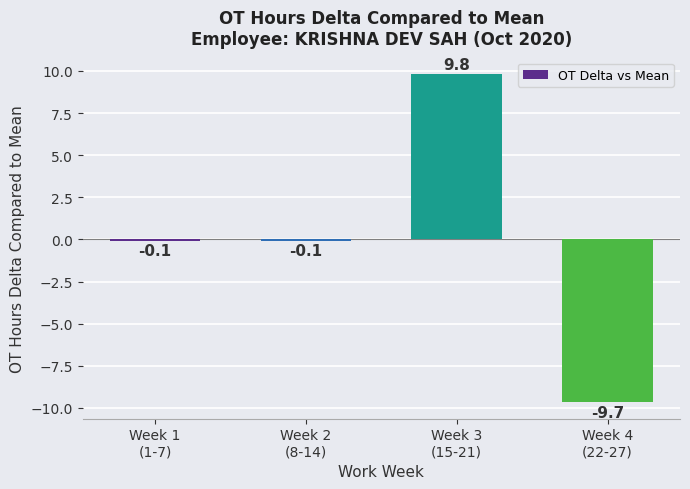

How many bars are there in total?

4